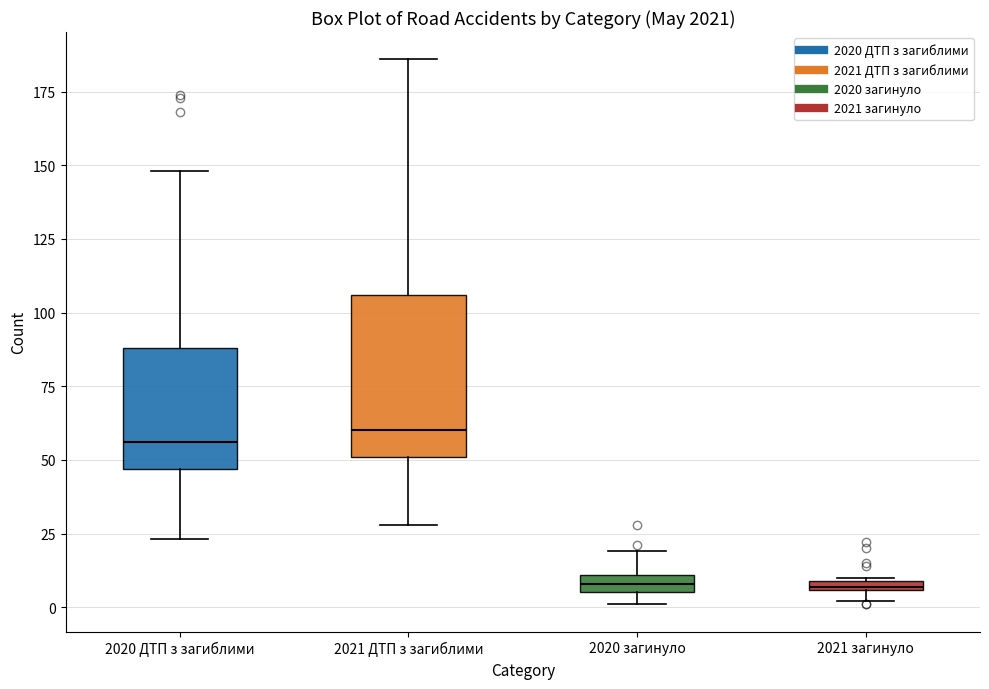

Where is the upper edge of the box for 2021 загинуло on the y-axis? The values are not printed on the chart, so give them approximately, as read against the axis.

10